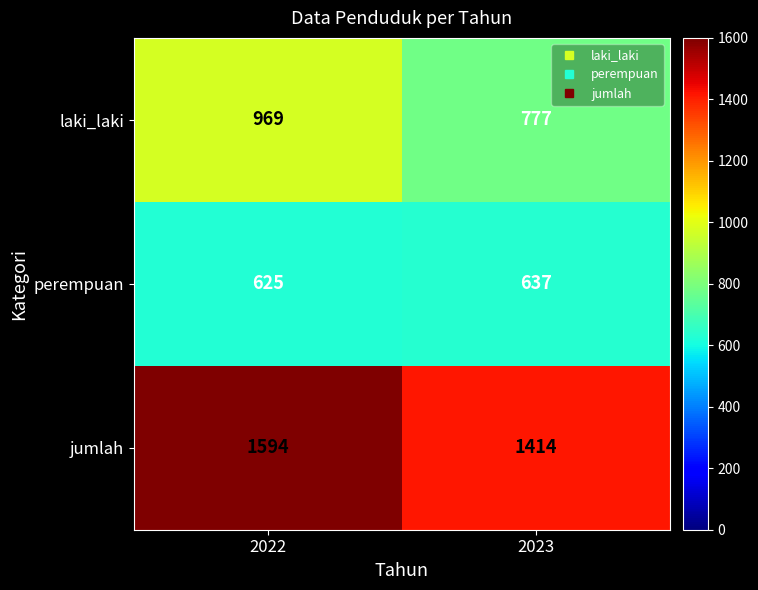

The jumlah series shows 1594 at 2022. True or false?

True